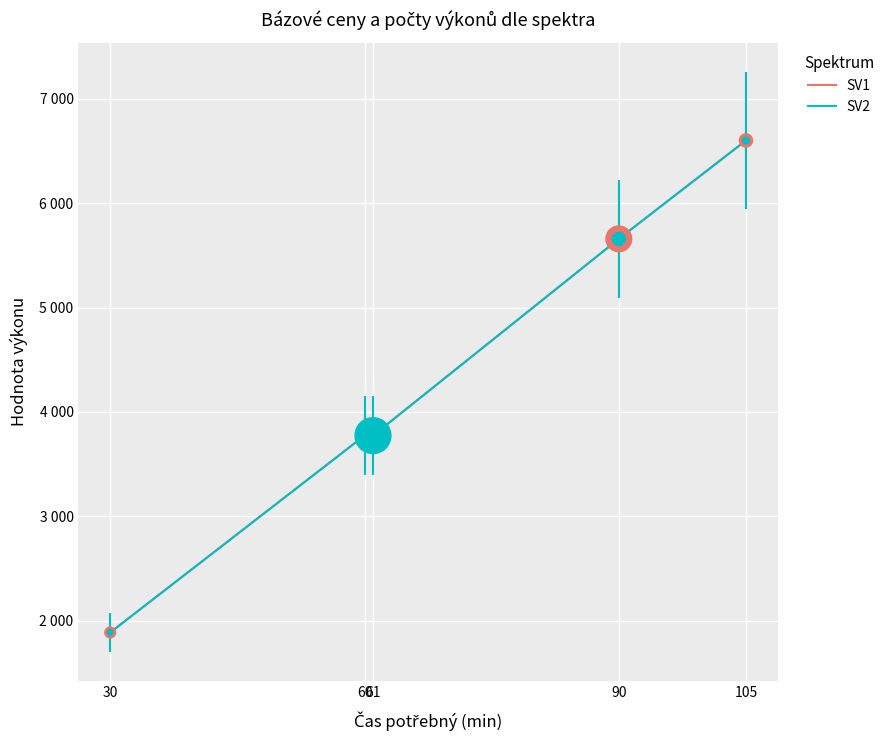

At how many categories does at least one series exceed 5757?

1